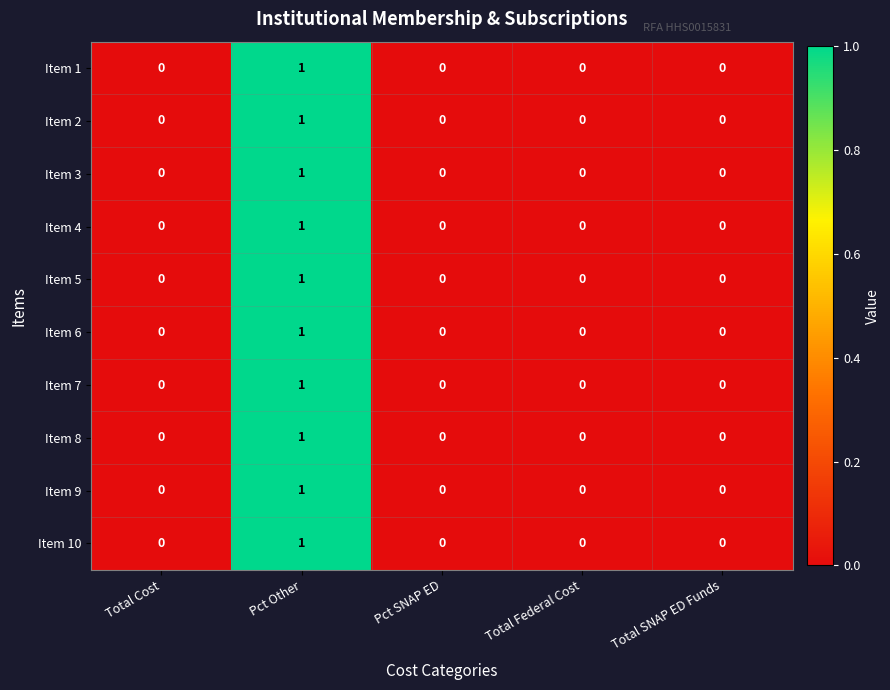

True or false: Item 5 has a value of 0 at Total Cost.

True